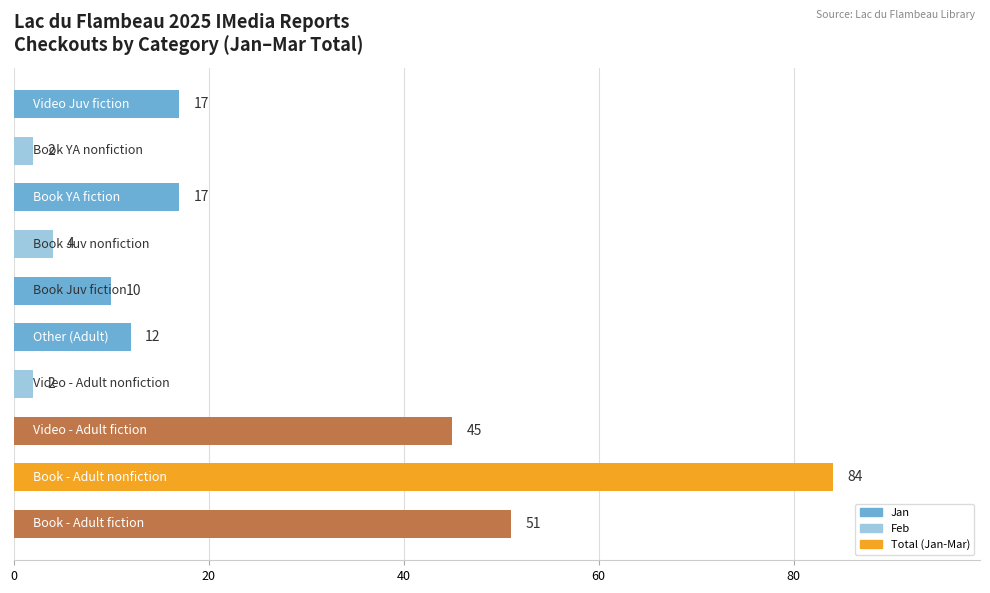

What is the sum of all values?

244